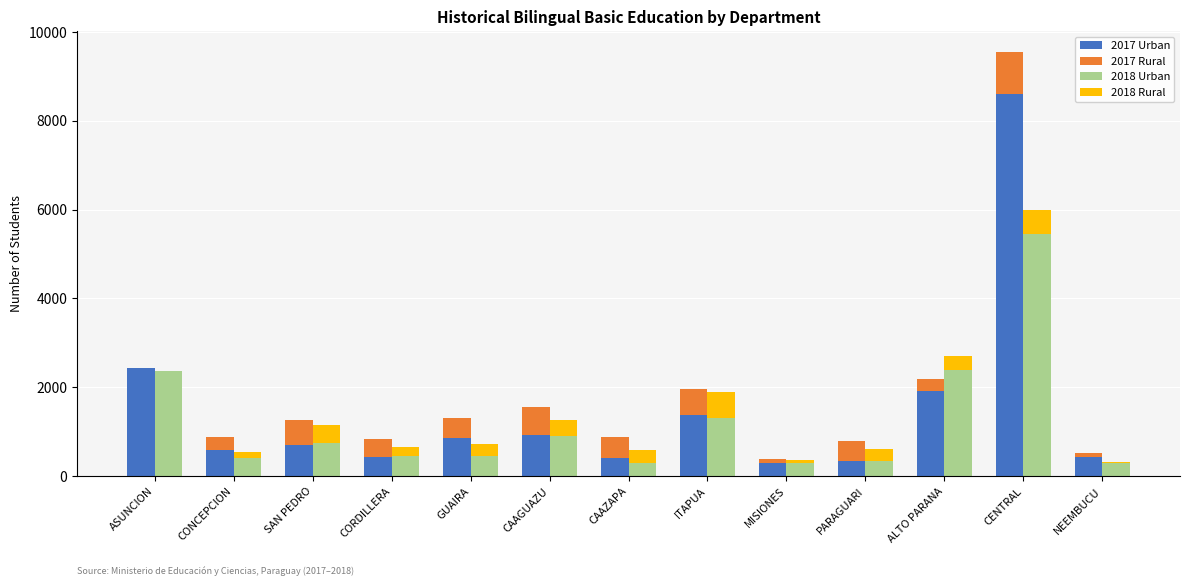

Count the number of categories in the chart.

13